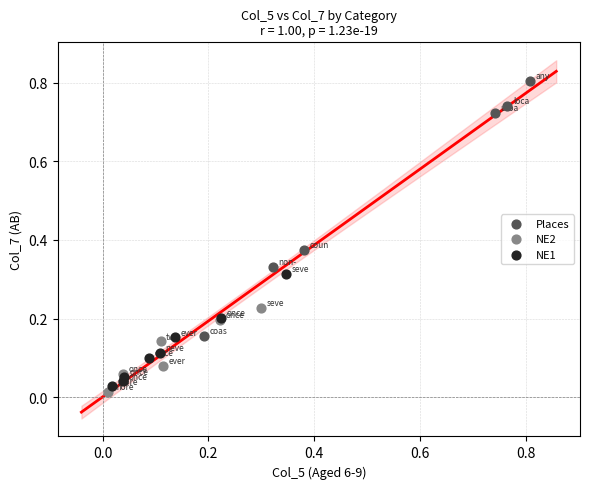

Which series has the widest spread of Y values?

Places